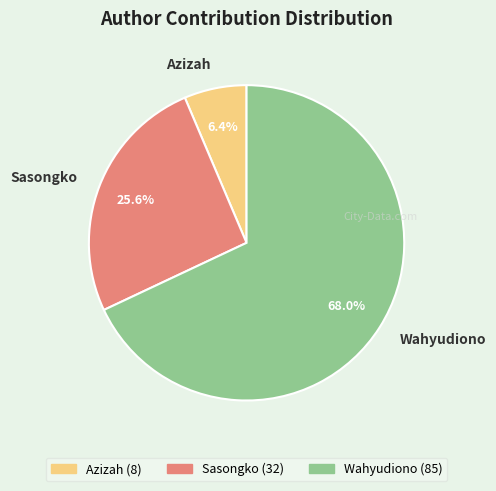

To the nearest percent, what is the difference between the largest and smallest slice percentages?

62%